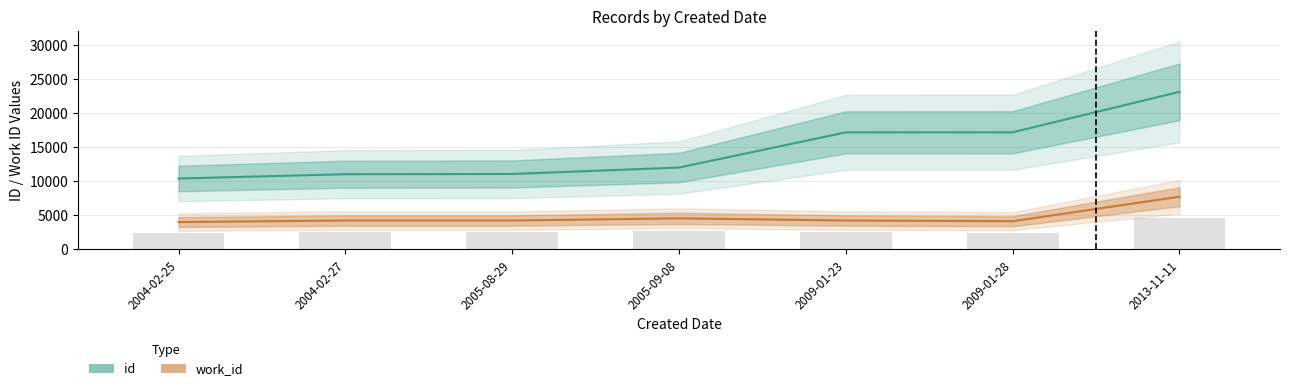

At which label does id first exceed 12040?

2009-01-23